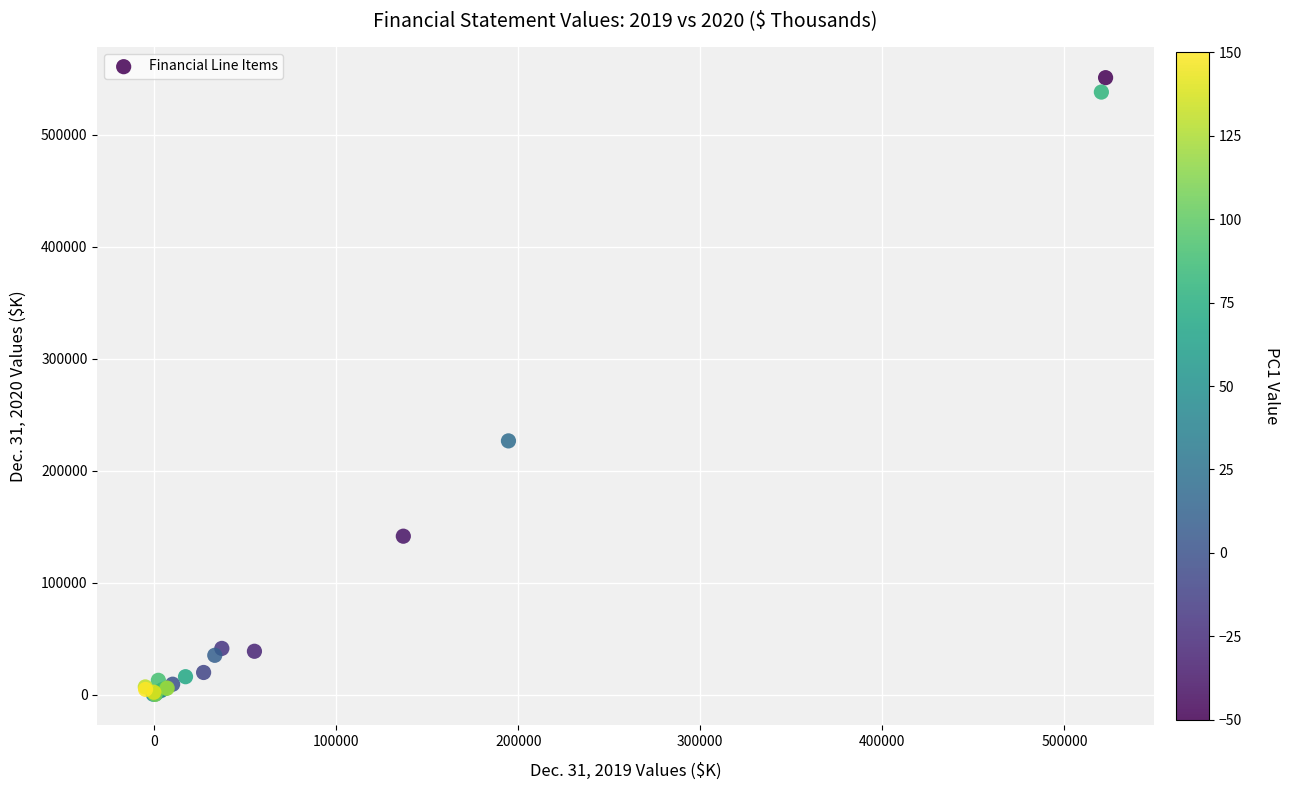

What Y value in the scatter plot is closest to 275718?

226716